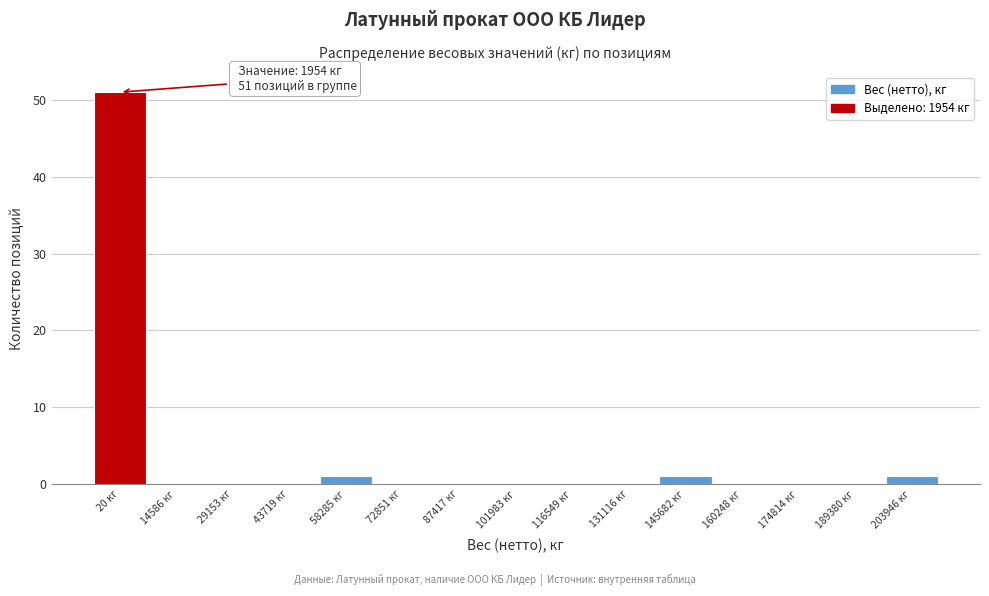

Reading left to right, list all the values displayed in this chart.

20 кг=51	14586 кг=0	29153 кг=0	43719 кг=0	58285 кг=1	72851 кг=0	87417 кг=0	101983 кг=0	116549 кг=0	131116 кг=0	145682 кг=1	160248 кг=0	174814 кг=0	189380 кг=0	203946 кг=1